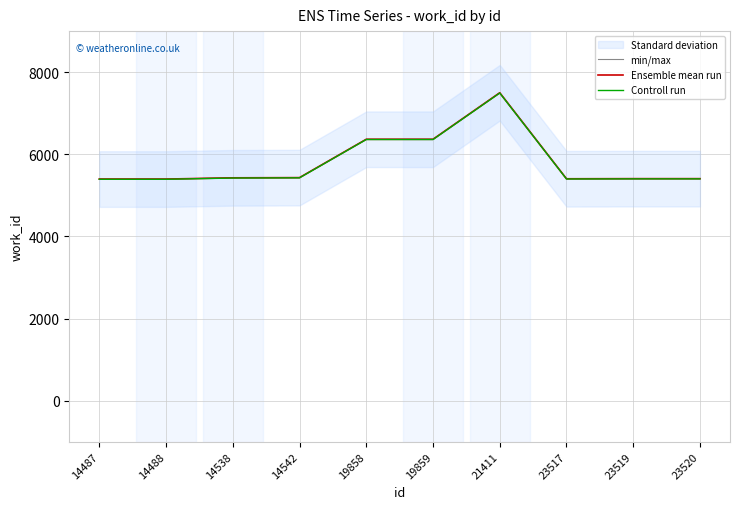

Is this an area chart (filled region under the line)?

No